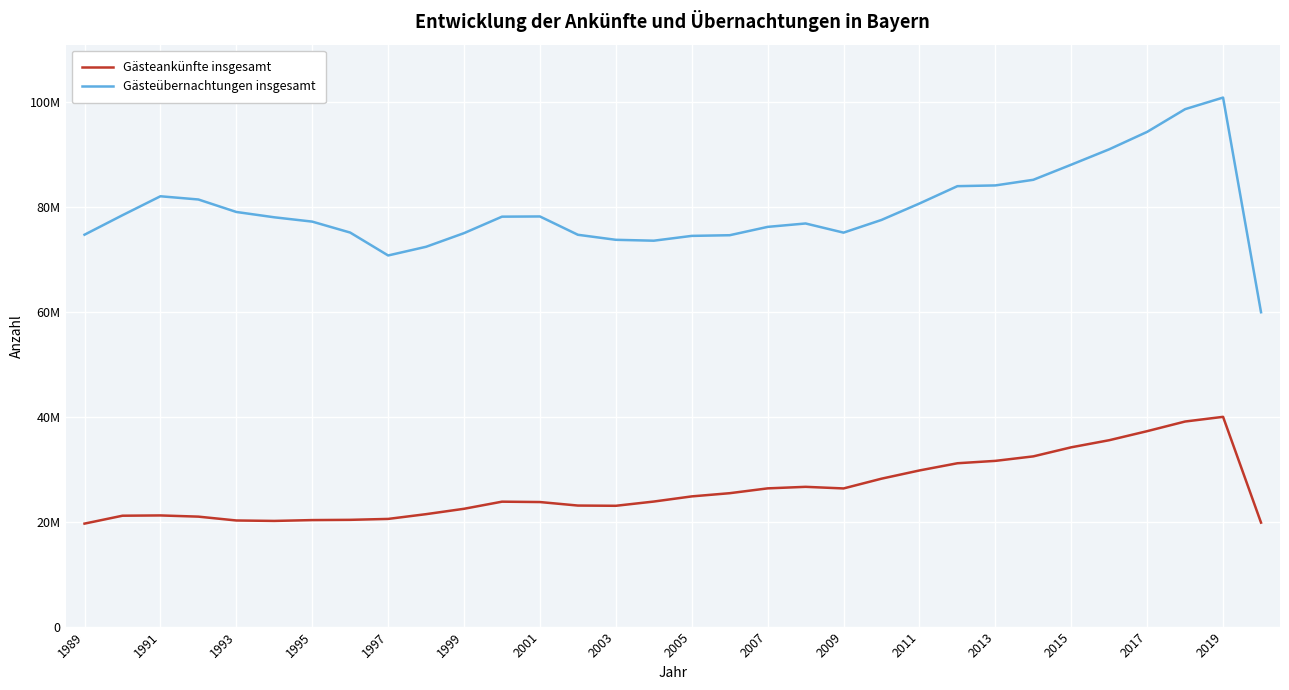

Rank the series by their average value, from highest to lowest.

Gästeübernachtungen insgesamt, Gästeankünfte insgesamt